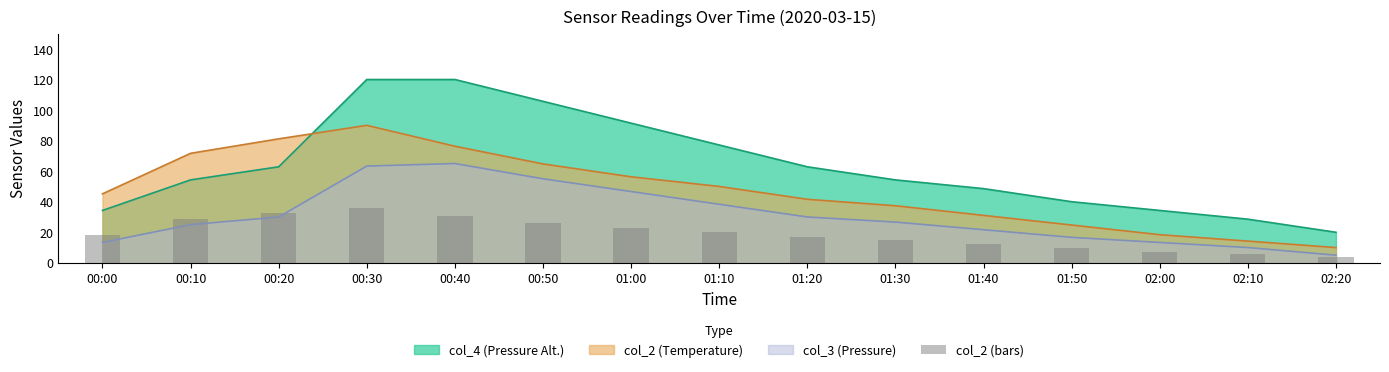

The col_2 (Temperature) series shows 14.4 at 00:00. True or false?

False